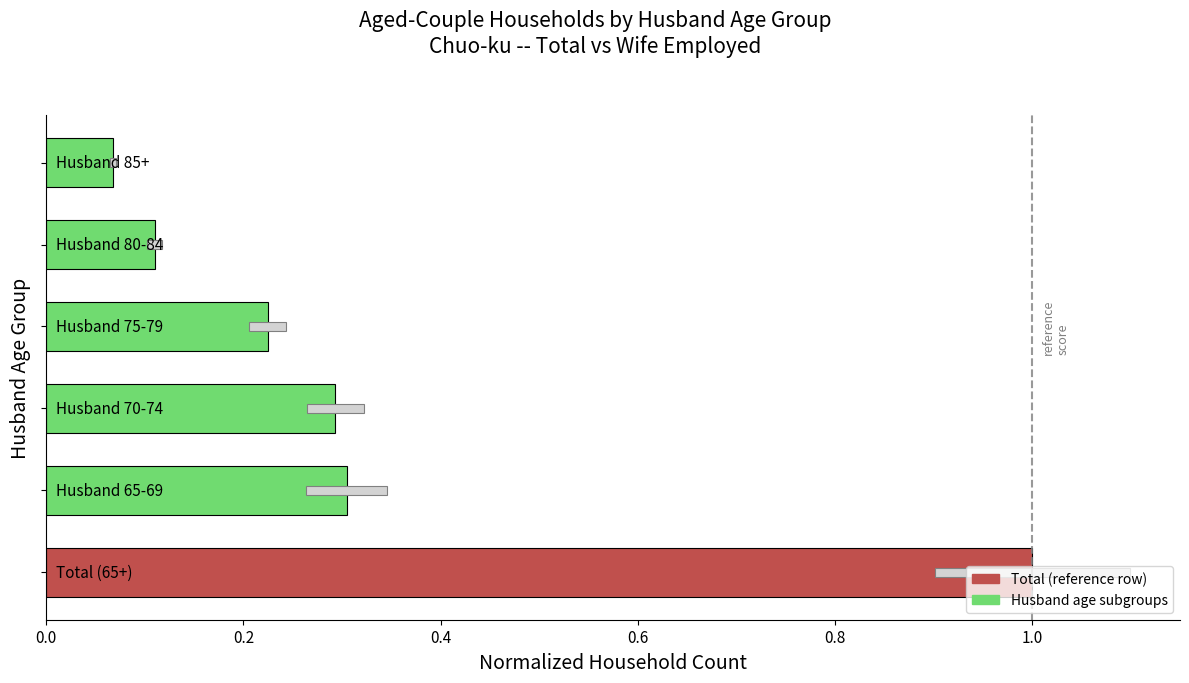

Is it true that Wife employed equals 0.0 at 0.6?

False